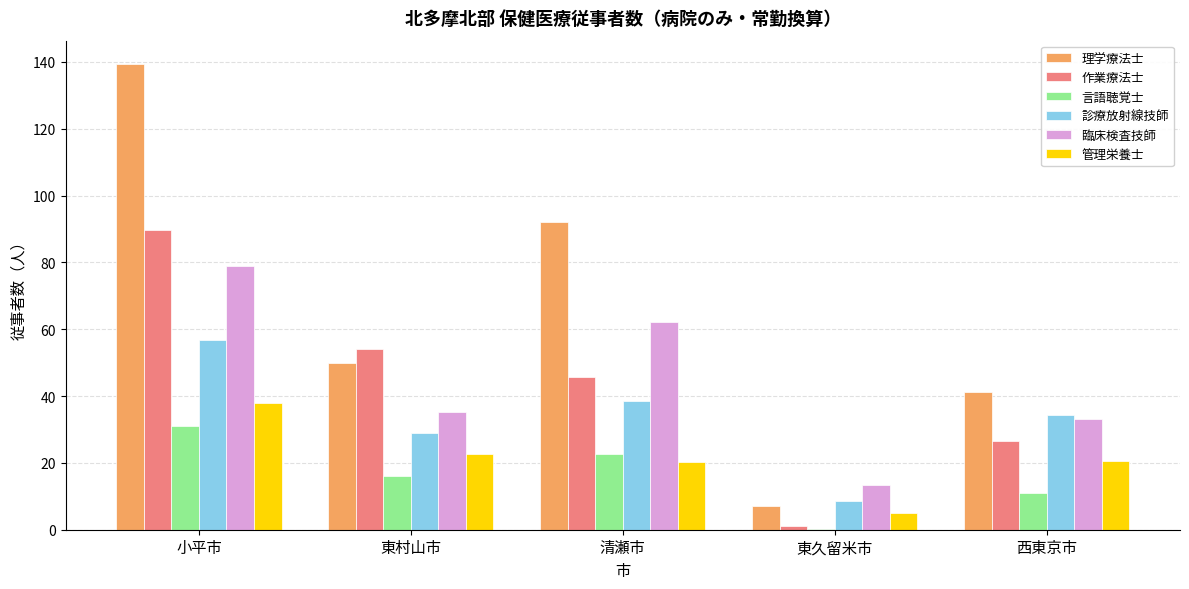

What is the sum of the 管理栄養士 values at 清瀬市 and 西東京市?

41.0